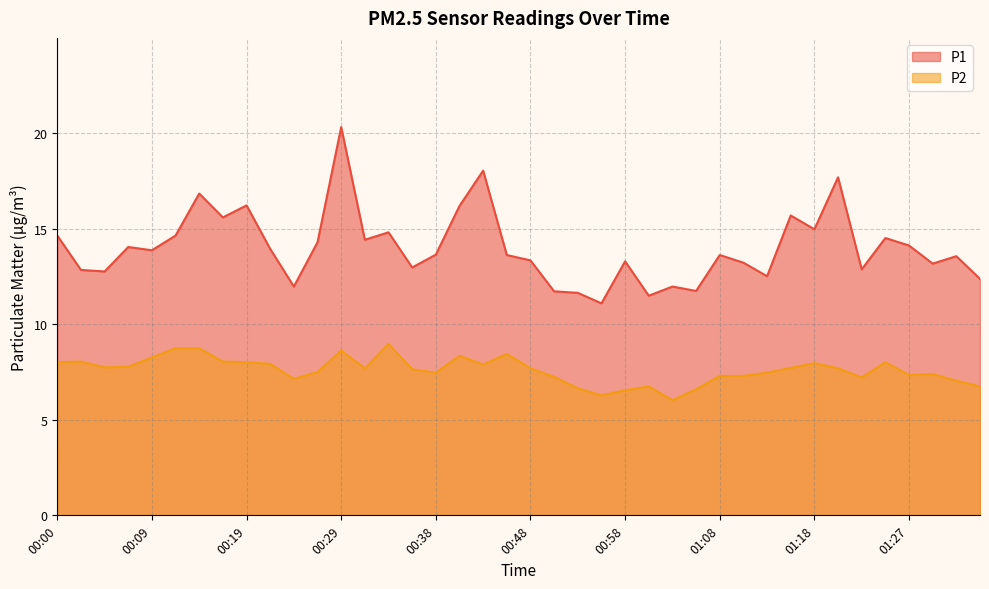

Which label corresponds to the largest value in the chart?

00:29